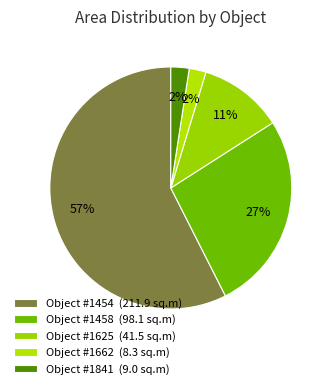

Which category has the biggest portion of the pie?

Object #1454 (211.9 sq.m)